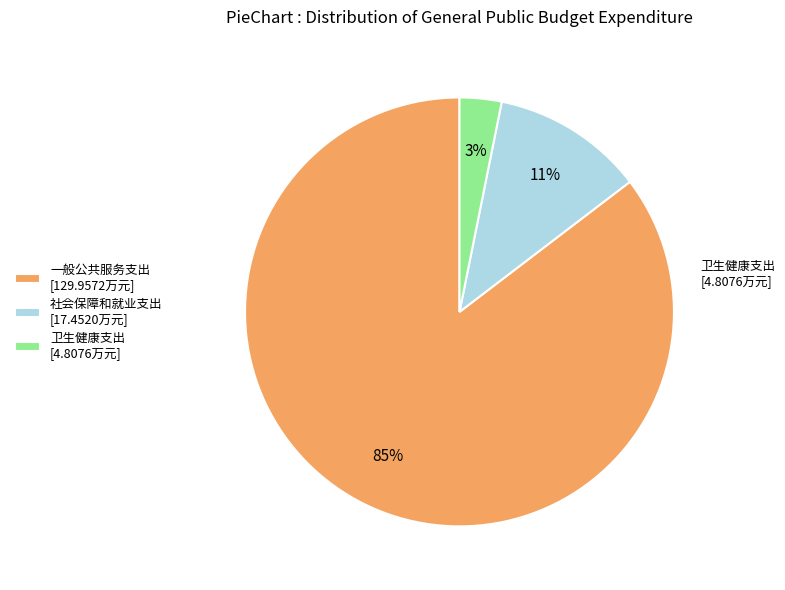

What is the smallest slice in the pie chart?

卫生健康支出